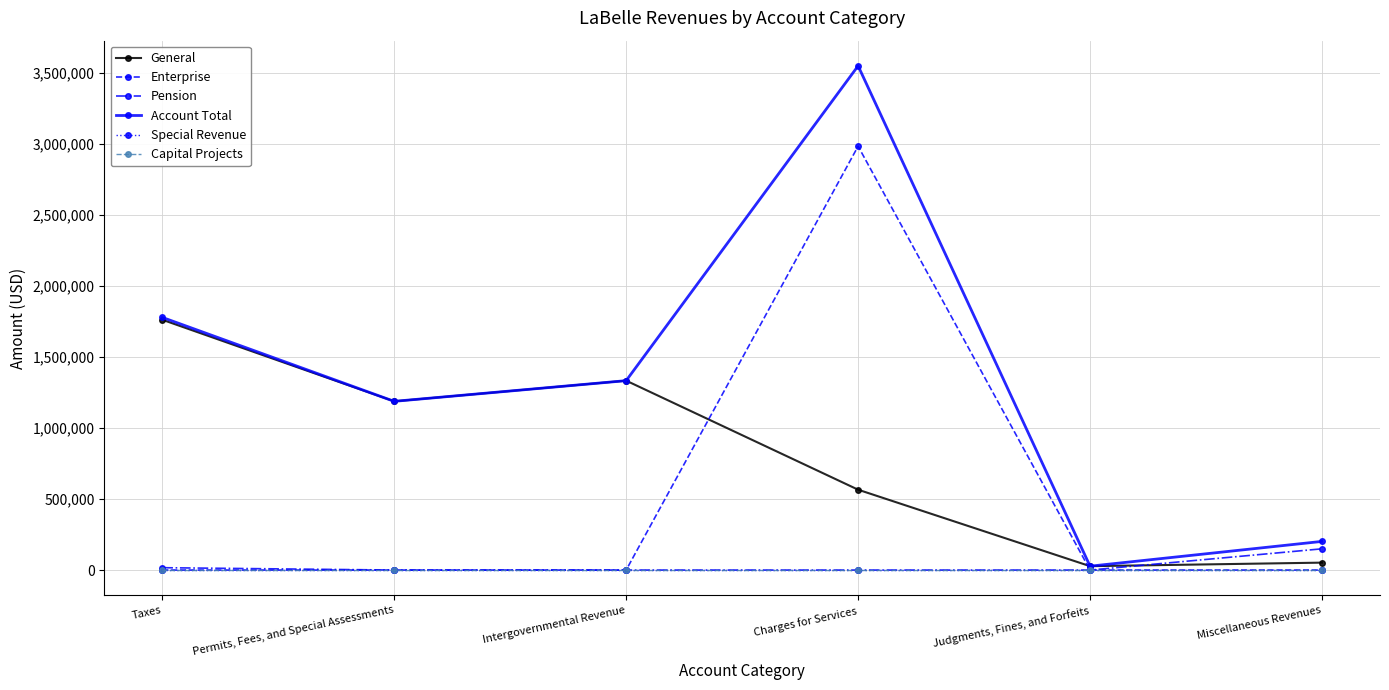

Does the chart have visible grid lines?

Yes